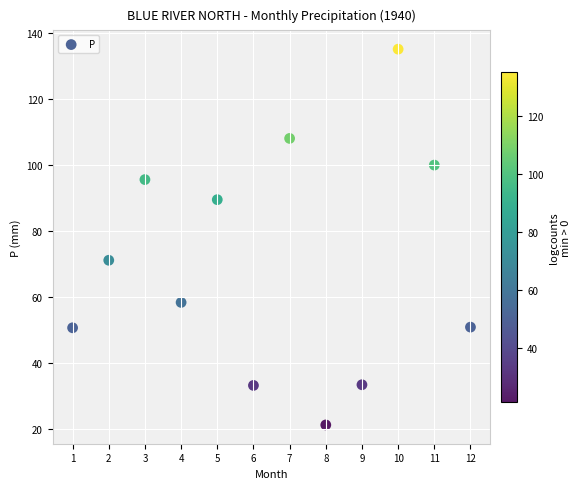

What is the range of Y values (max minus min)?

114.1